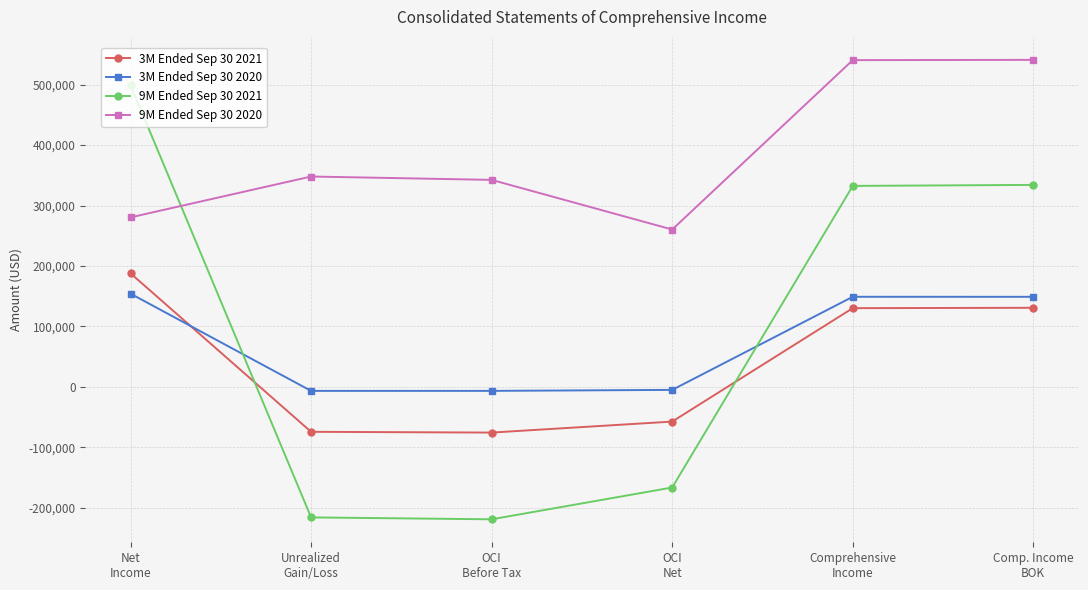

At Net
Income, list the series in order from largest to smallest.

9M Ended Sep 30 2021, 9M Ended Sep 30 2020, 3M Ended Sep 30 2021, 3M Ended Sep 30 2020